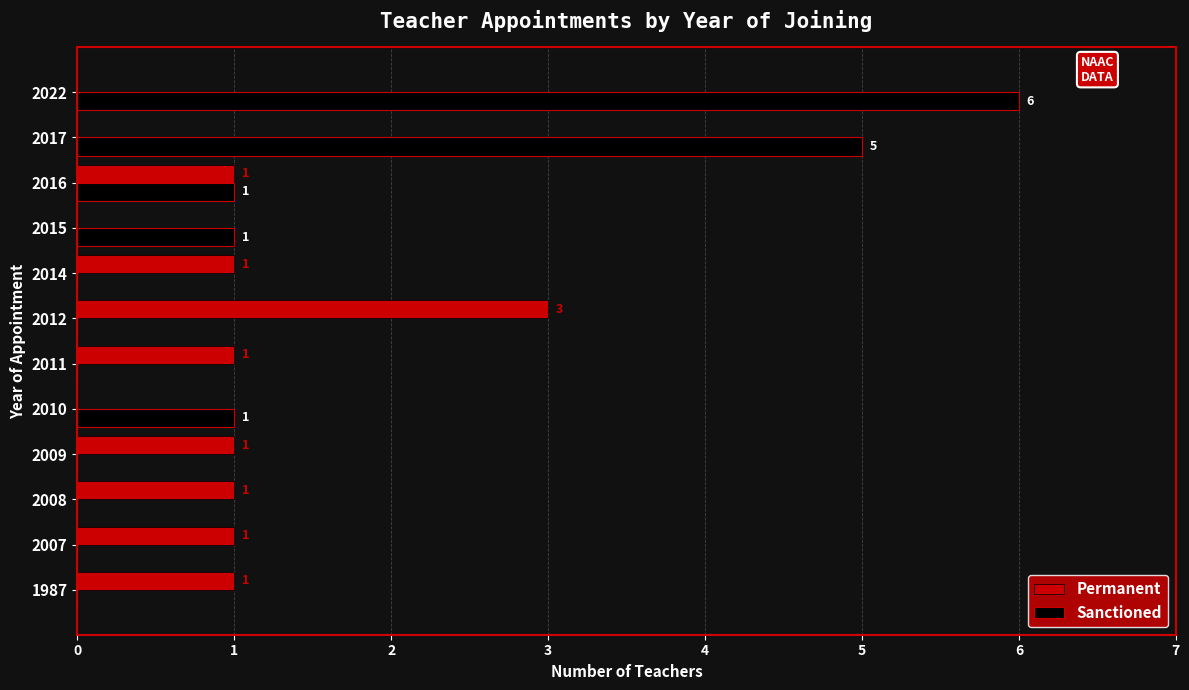

The Permanent series shows 1 at 1987. True or false?

True